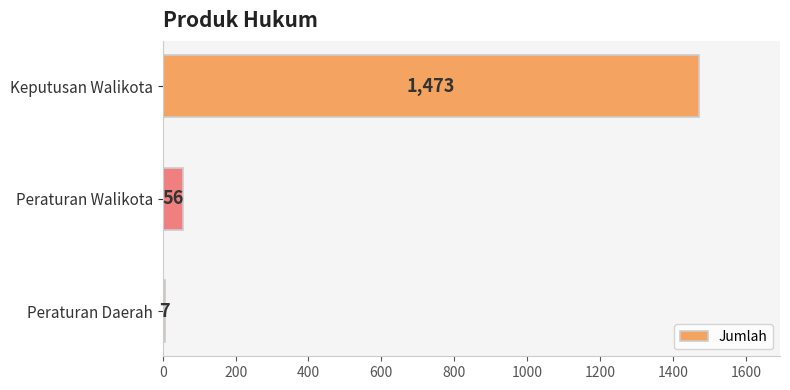

What is the minimum value shown in the chart?

7